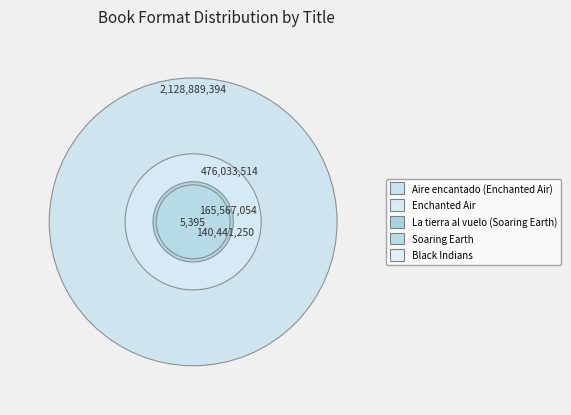

Do Enchanted Air and Soaring Earth together represent more than half of the pie?

No